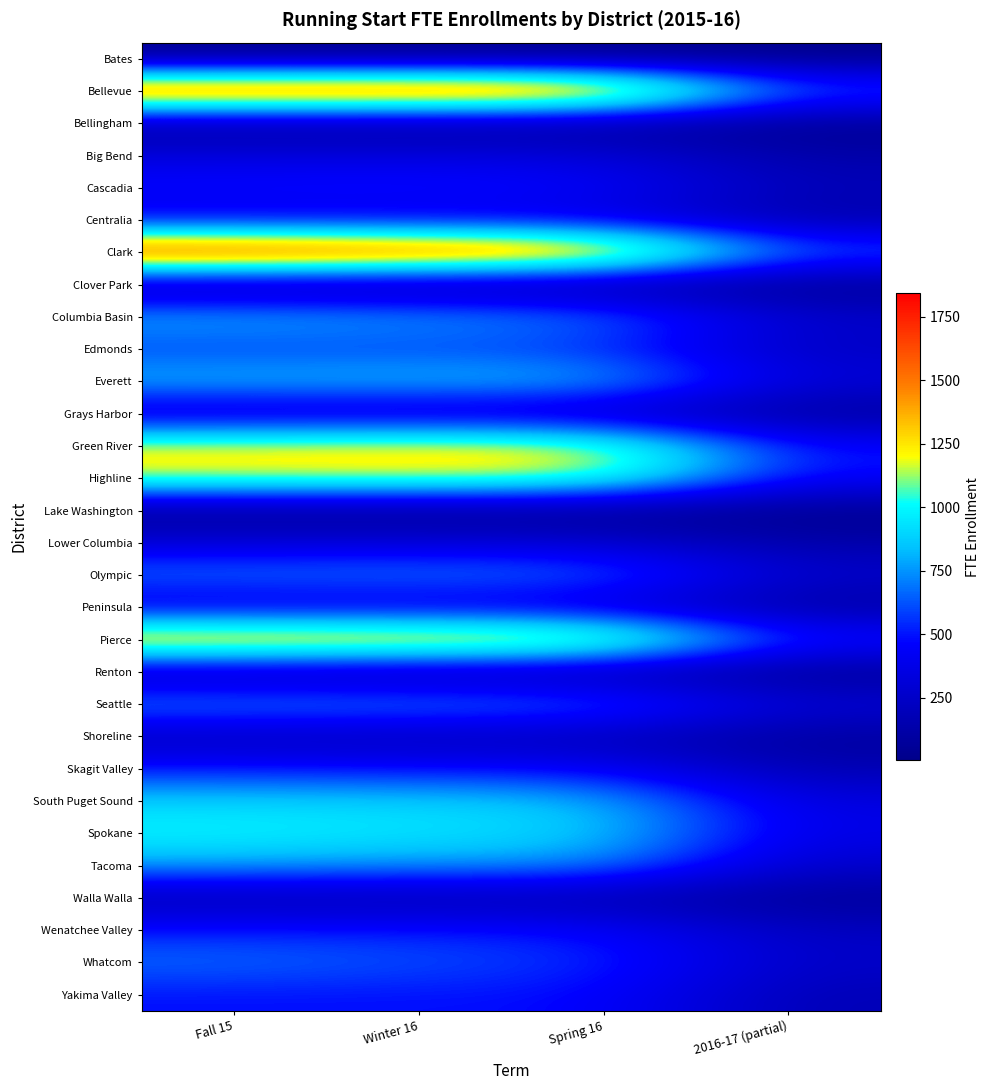

At which category does the chart reach its peak across all series?

Fall 15